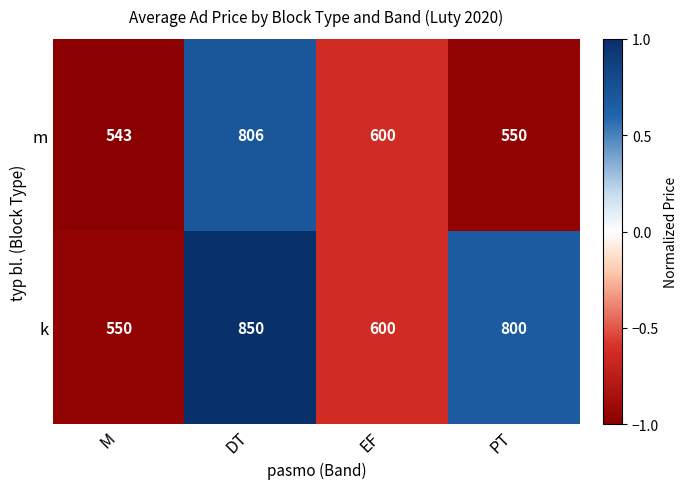

Reading left to right, extract all data points from this chart.

m: M=543	DT=806	EF=600	PT=550
k: M=550	DT=850	EF=600	PT=800